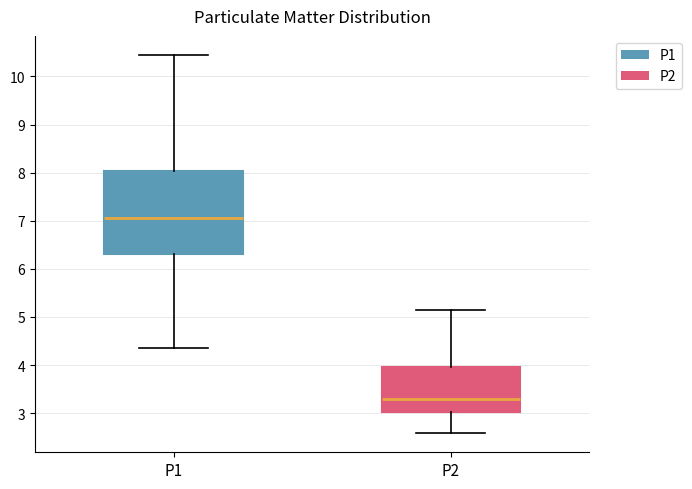

Where does the lower whisker of the box for P1 end on the y-axis? The values are not printed on the chart, so give them approximately, as read against the axis.

4.4